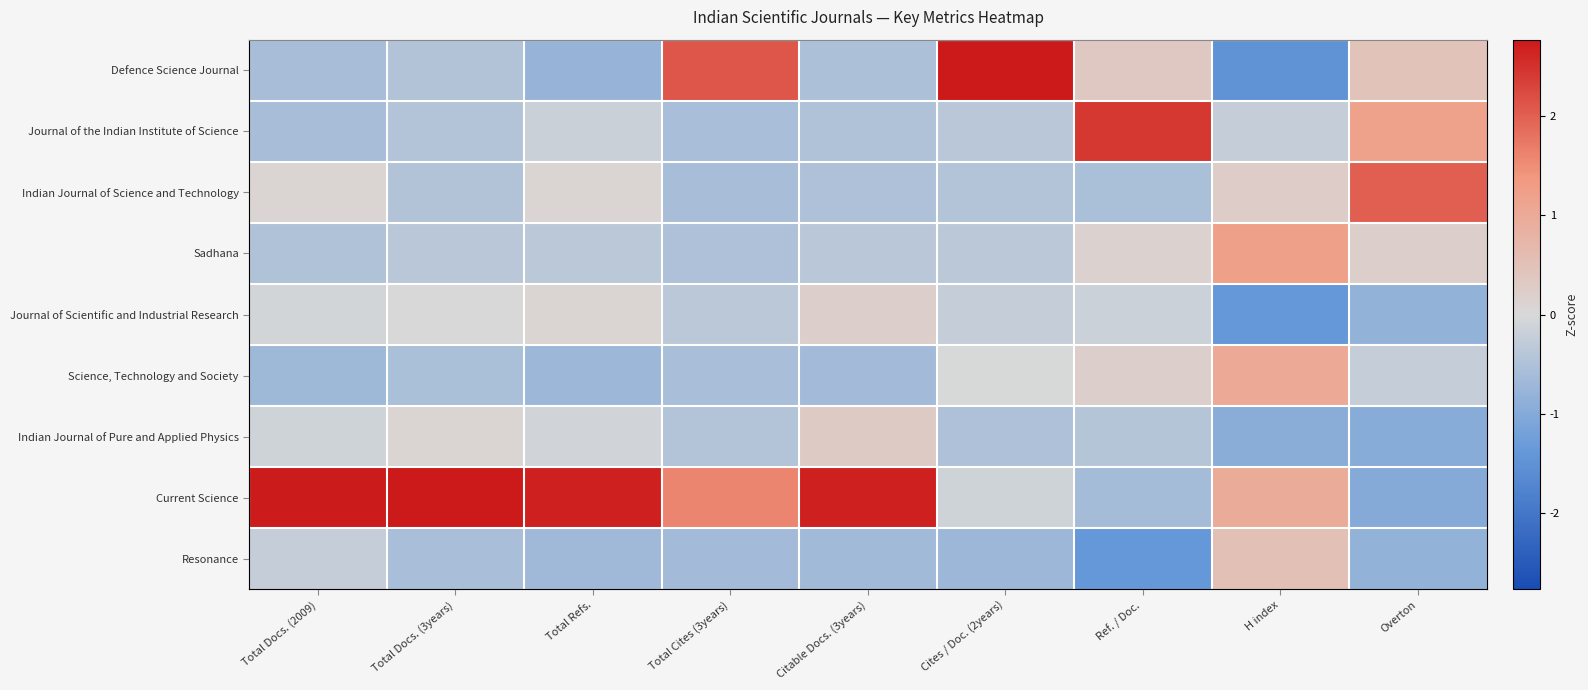

At which category is the sum across all series the highest?

H index